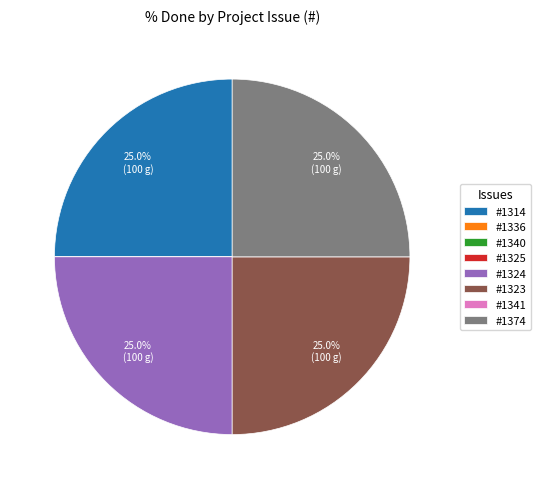

Does any single category account for the majority?

No